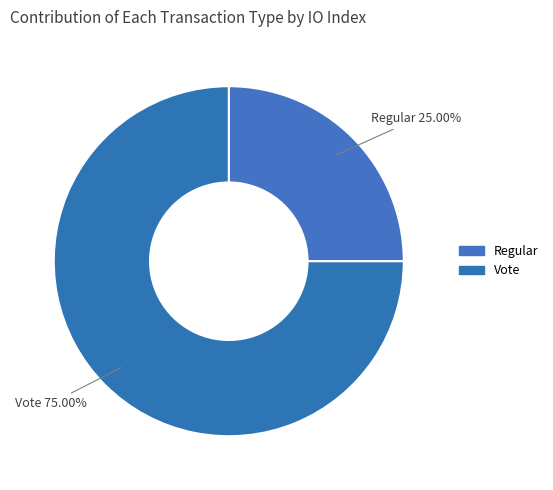

Which category has the biggest portion of the pie?

Vote